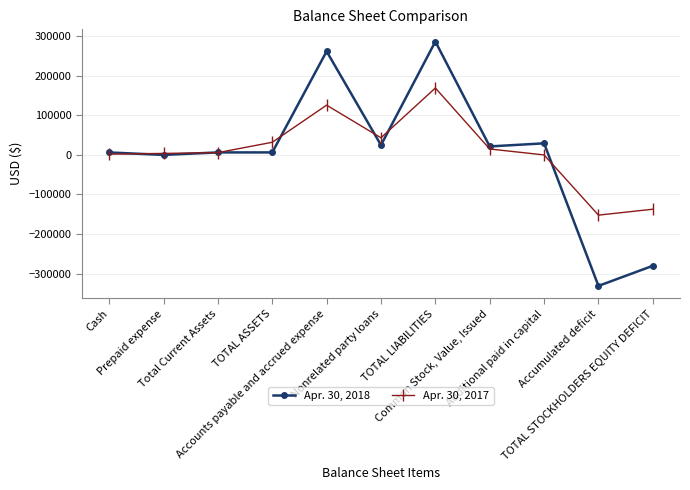

True or false: Apr. 30, 2017 has more than 0 interior local peaks.

True